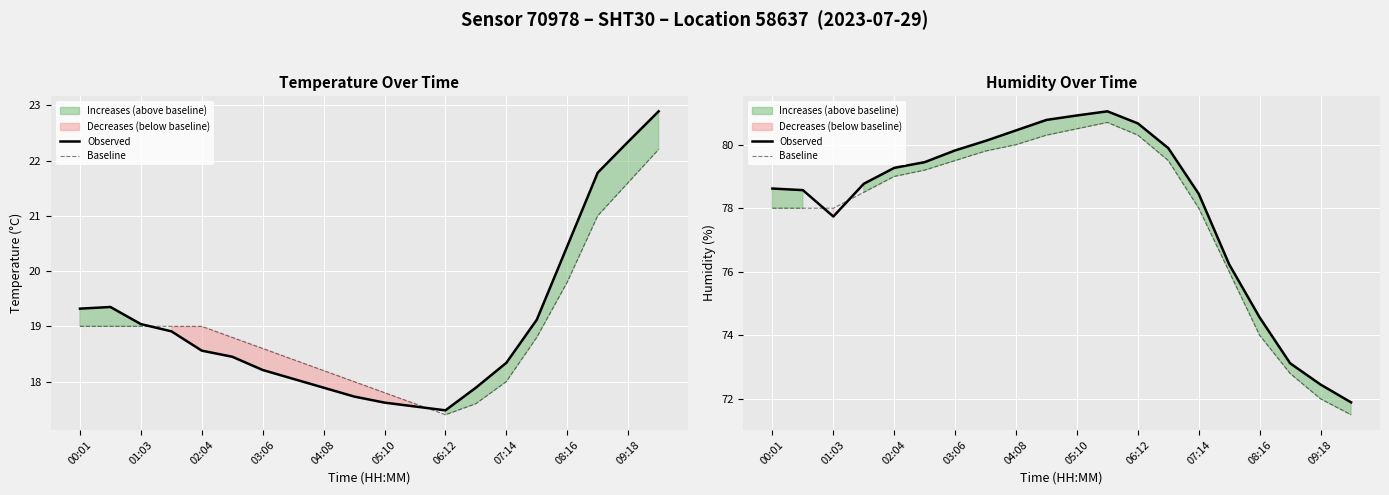

What are all the series names shown in the legend?

Observed, Baseline